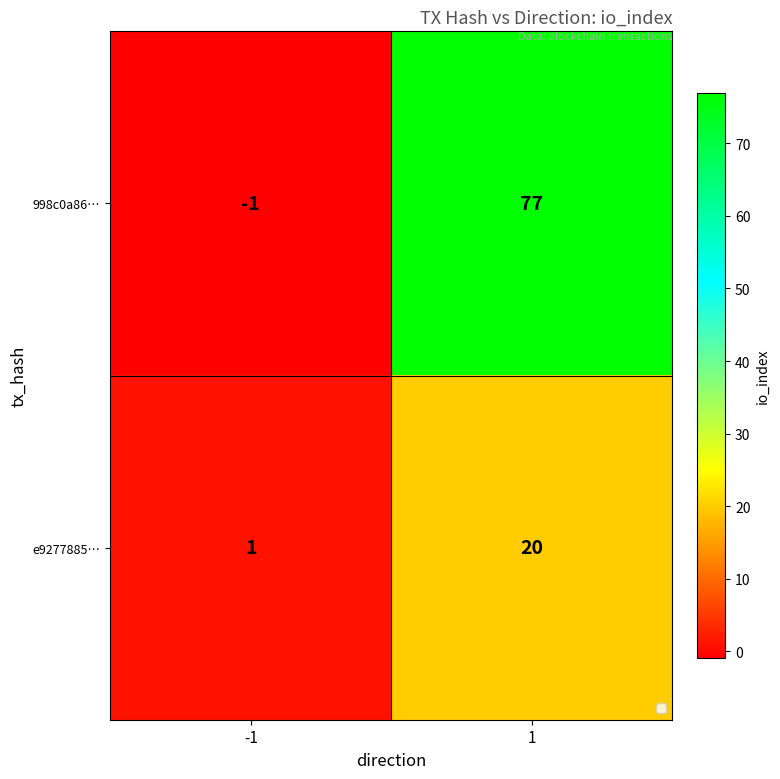

Is the value of e9277885… at -1 greater than the value of 998c0a86… at -1?

Yes